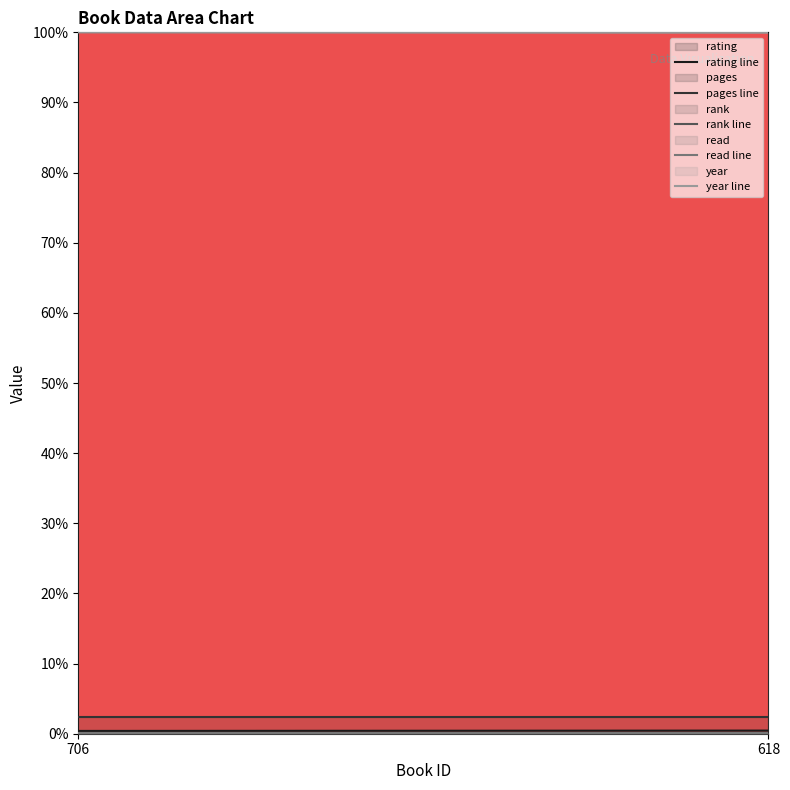

What are all the series names shown in the legend?

rating line, pages line, rank line, read line, year line